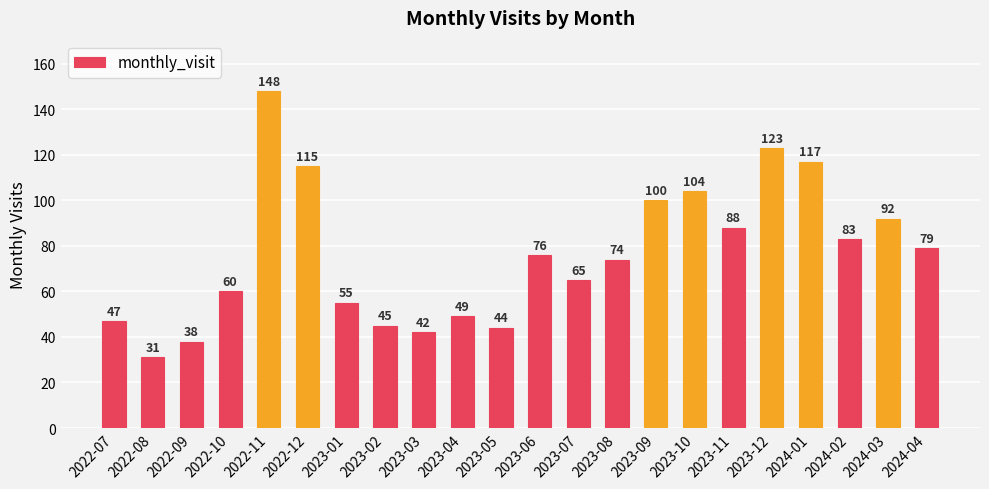

Does the chart contain any negative values?

No